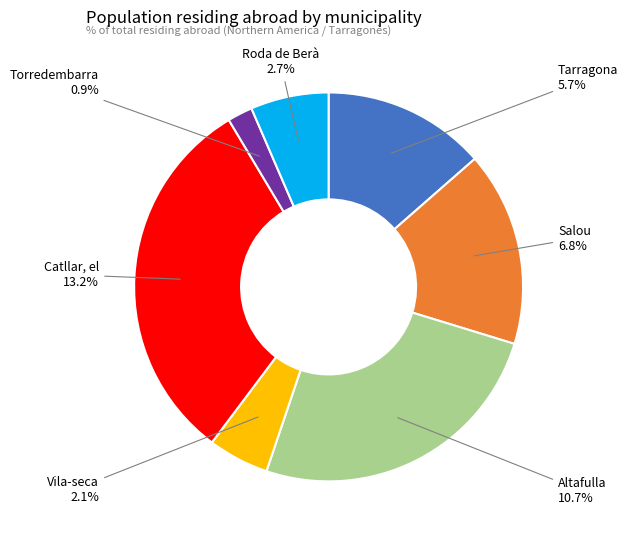

Combined, do Altafulla and Salou account for over 50%?

No